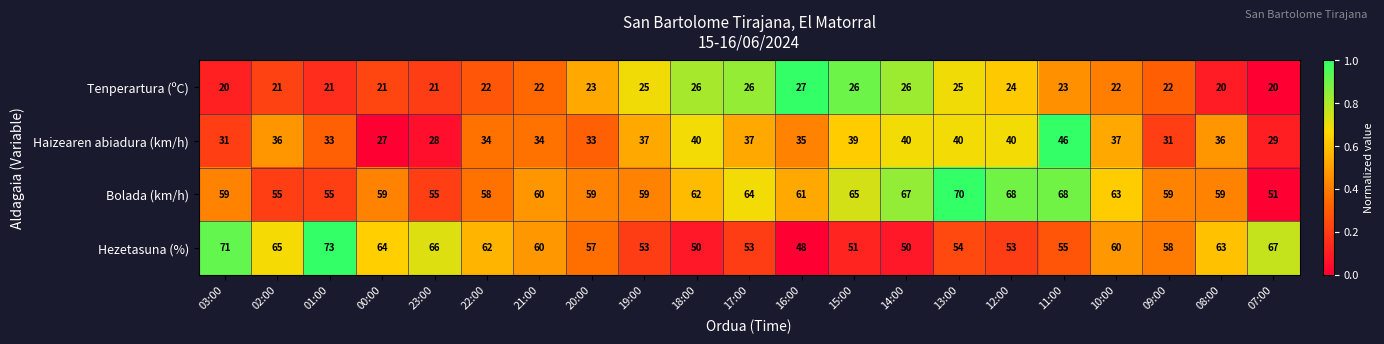

Which series has the largest total across all categories?

Bolada (km/h)